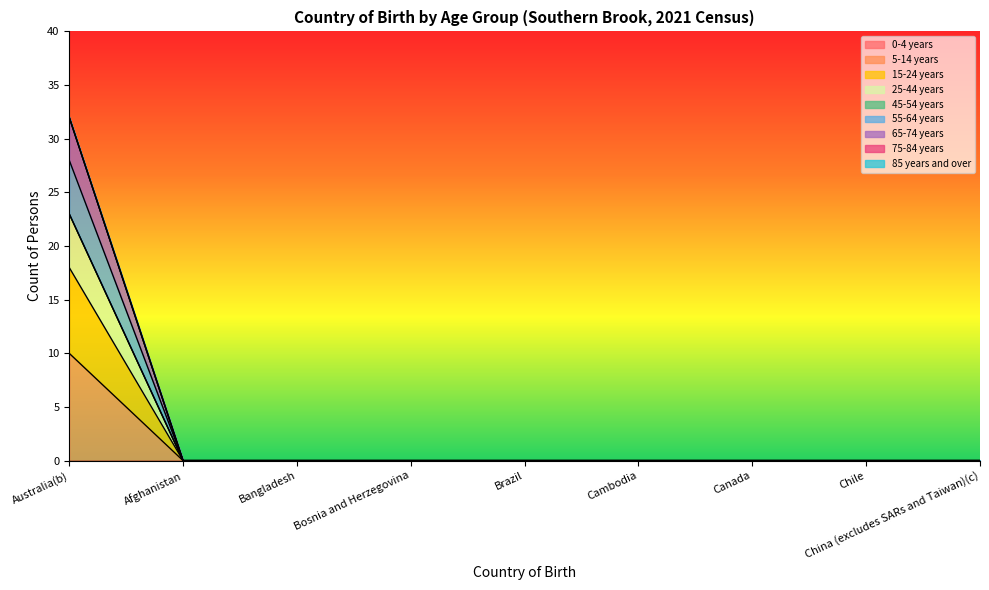

True or false: 15-24 years and 25-44 years cross at least once.

False